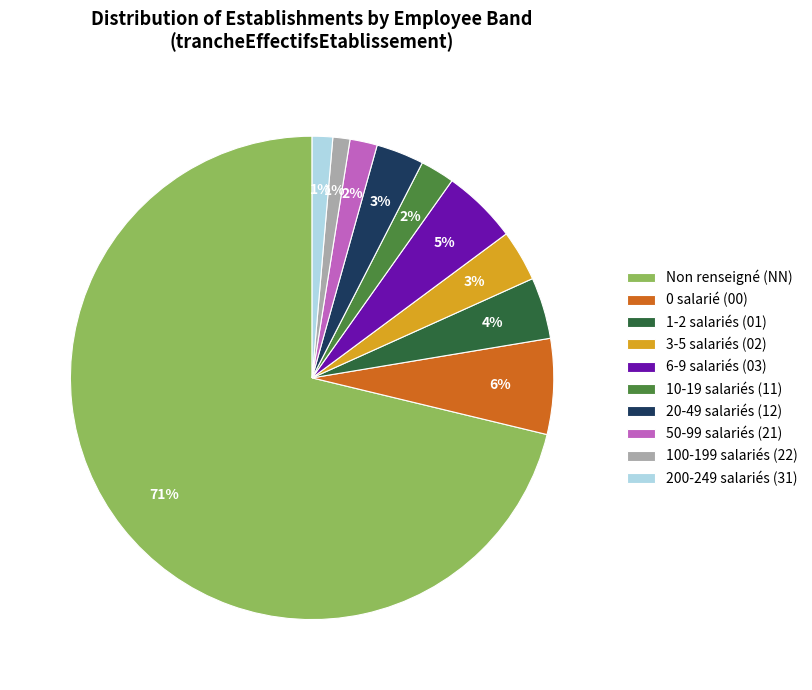

To the nearest percent, what percentage of the pie is 10-19 salariés (11)?

2%